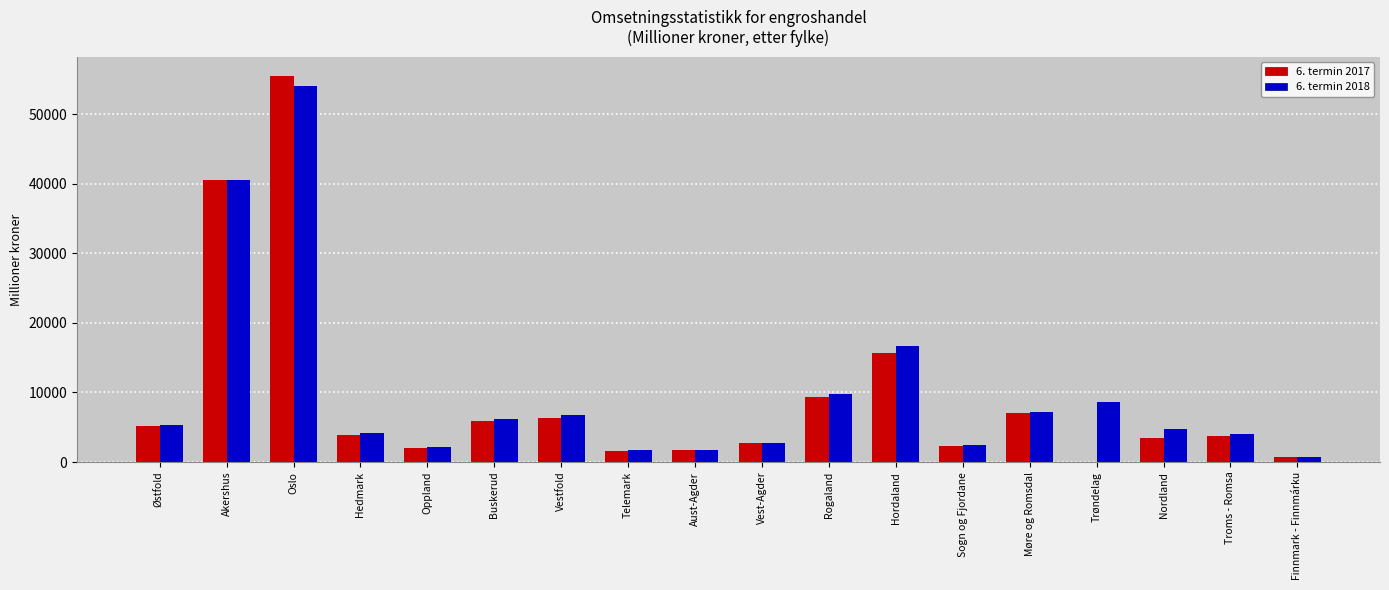

What is the total value across all series at Hedmark?

8069